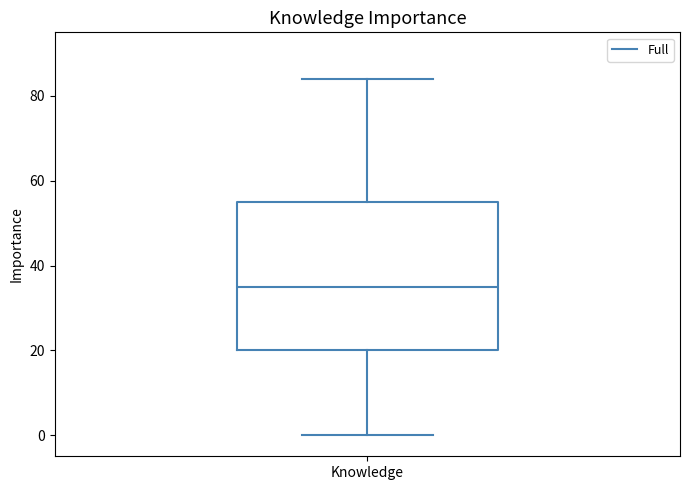

Where does the upper whisker of the box for Knowledge end on the y-axis? The values are not printed on the chart, so give them approximately, as read against the axis.

84